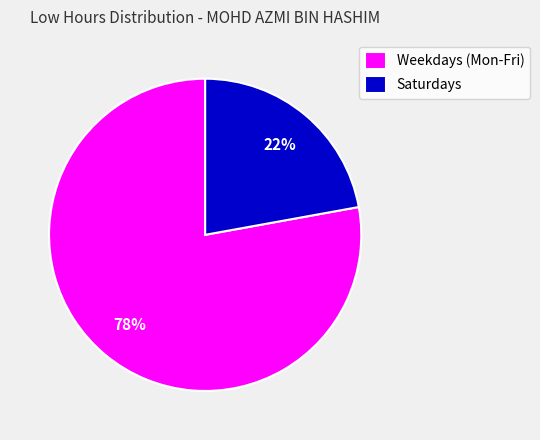

What is the smallest slice in the pie chart?

Saturdays